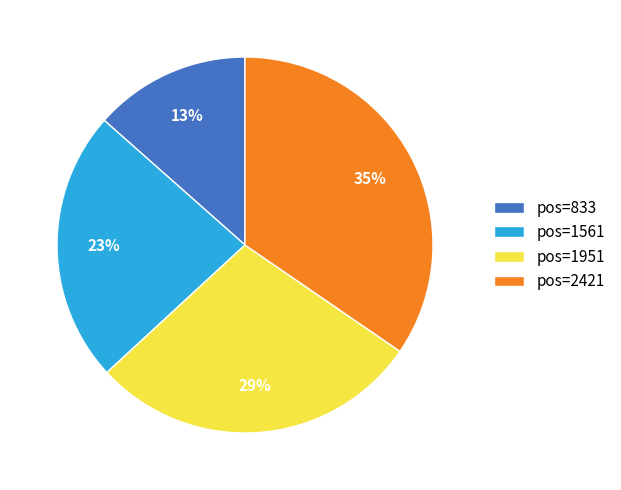

To the nearest percent, what percentage of the pie is pos=2421?

35%